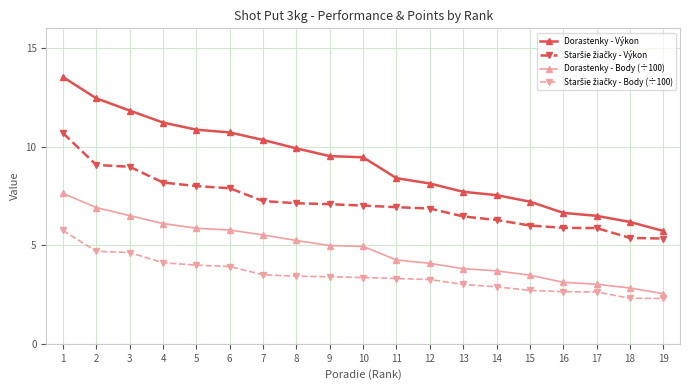

What is the greatest value displayed?

13.5